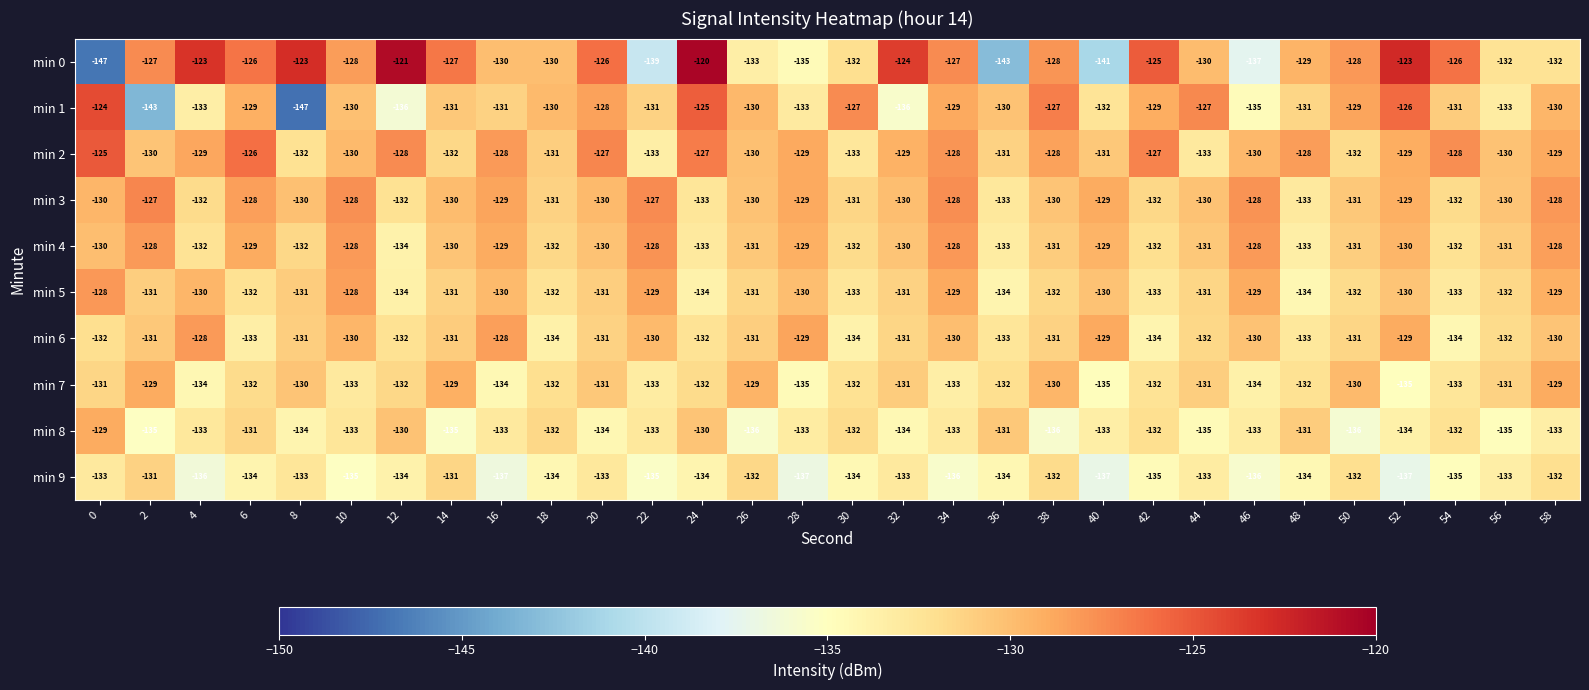

Is the value of min 2 at 8 greater than the value of min 5 at 14?

No